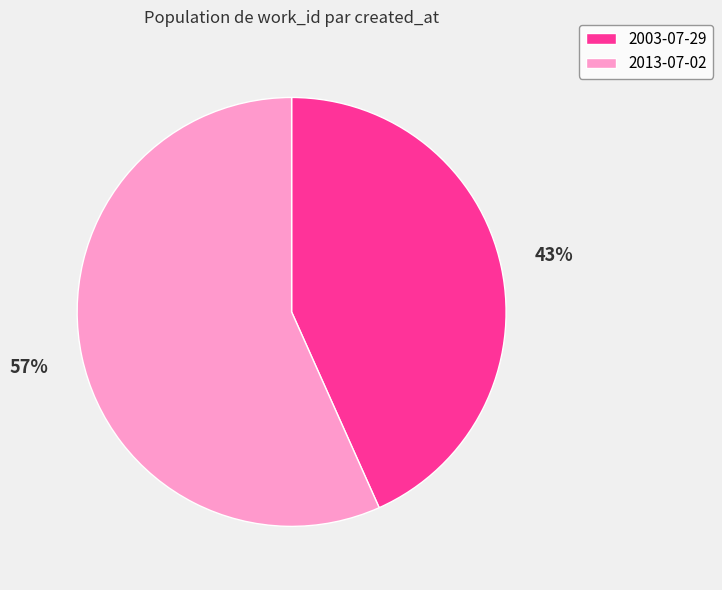

Is there a majority slice in this chart?

Yes